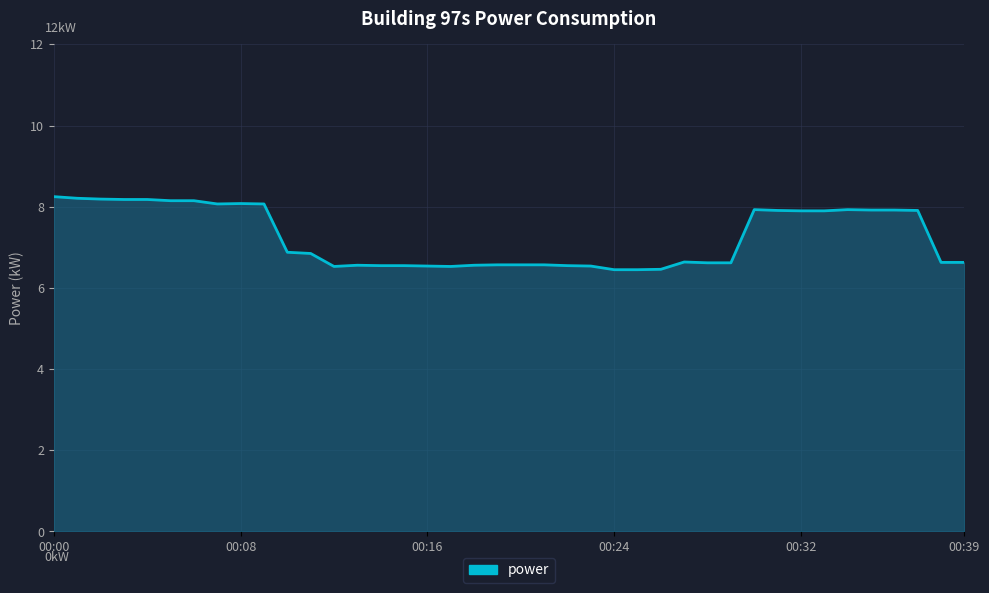

Reading left to right, list all the values displayed in this chart.

8.2	8.2	8.2	8.2	8.2	8.2	8.2	8.1	8.1	8.1	6.9	6.8	6.5	6.6	6.5	6.5	6.5	6.5	6.6	6.6	6.6	6.6	6.5	6.5	6.5	6.5	6.5	6.6	6.6	6.6	7.9	7.9	7.9	7.9	7.9	7.9	7.9	7.9	6.6	6.6